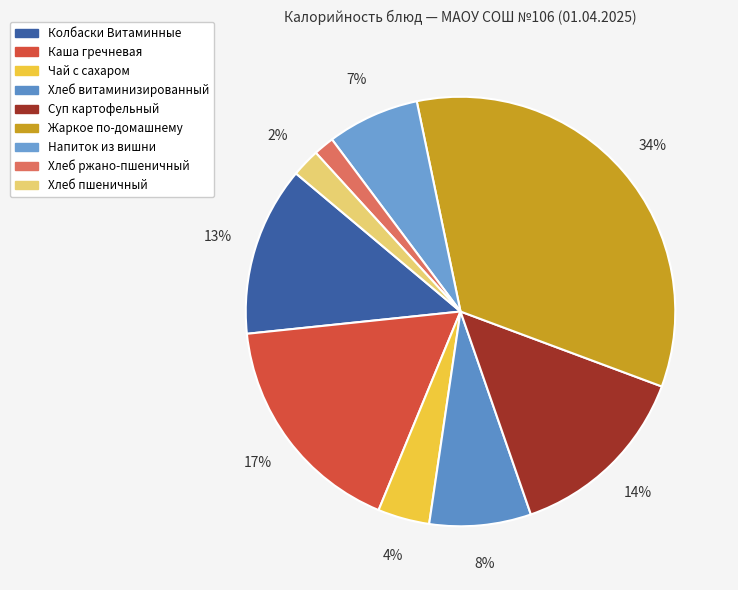

How many segments does this pie chart have?

9